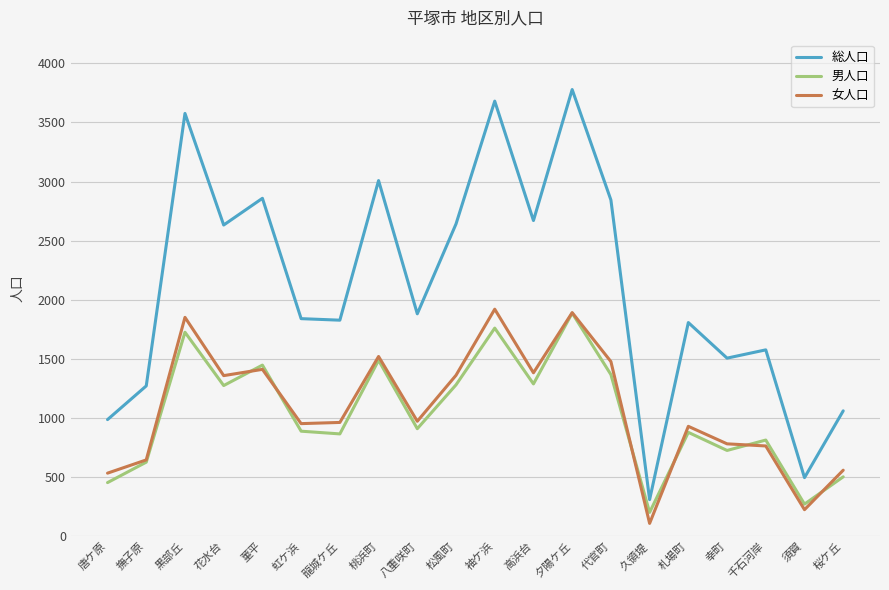

What is the minimum value for 総人口?

309